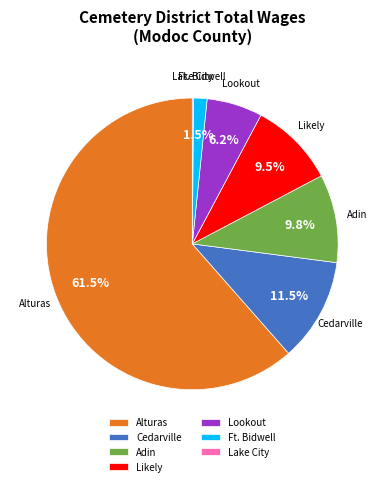

Which slice is the largest?

Alturas